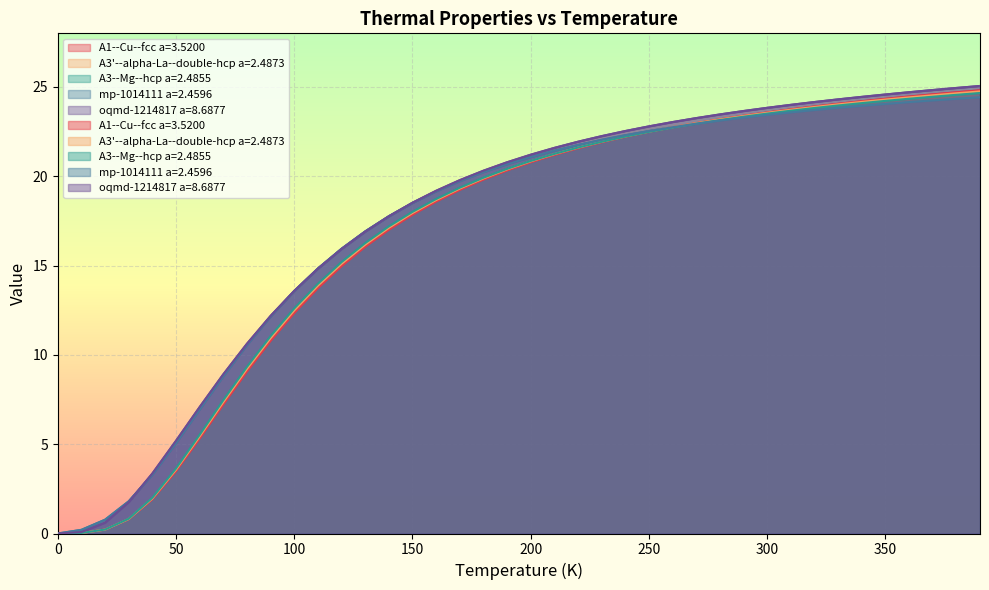

What are all the series names shown in the legend?

A1--Cu--fcc a=3.5200, A3'--alpha-La--double-hcp a=2.4873, A3--Mg--hcp a=2.4855, mp-1014111 a=2.4596, oqmd-1214817 a=8.6877